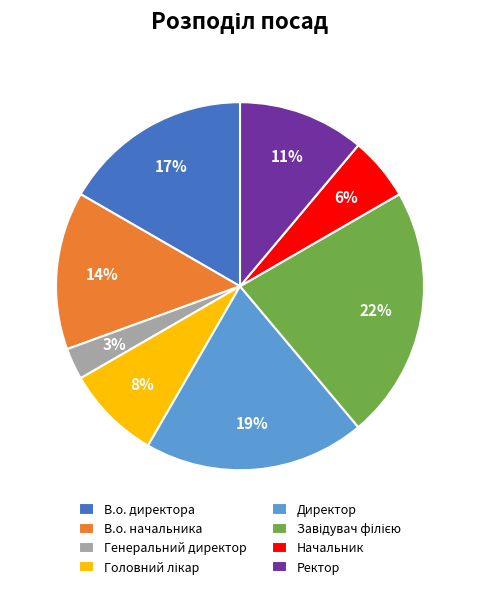

To the nearest percent, what portion does Генеральний директор represent?

3%